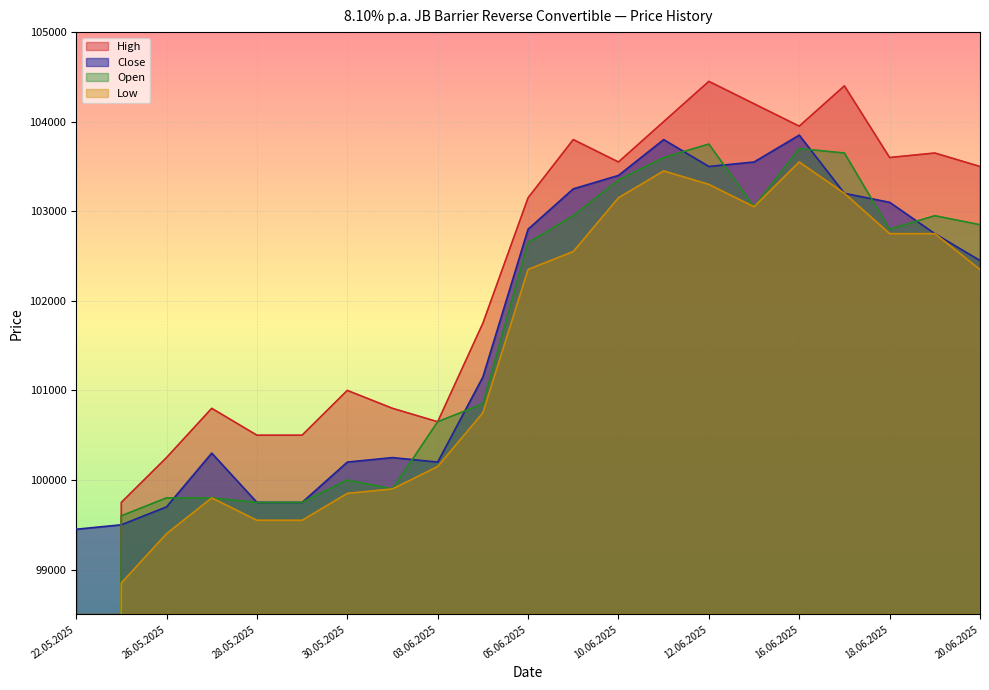

Is it true that Low equals 28879 at 03.06.2025?

False